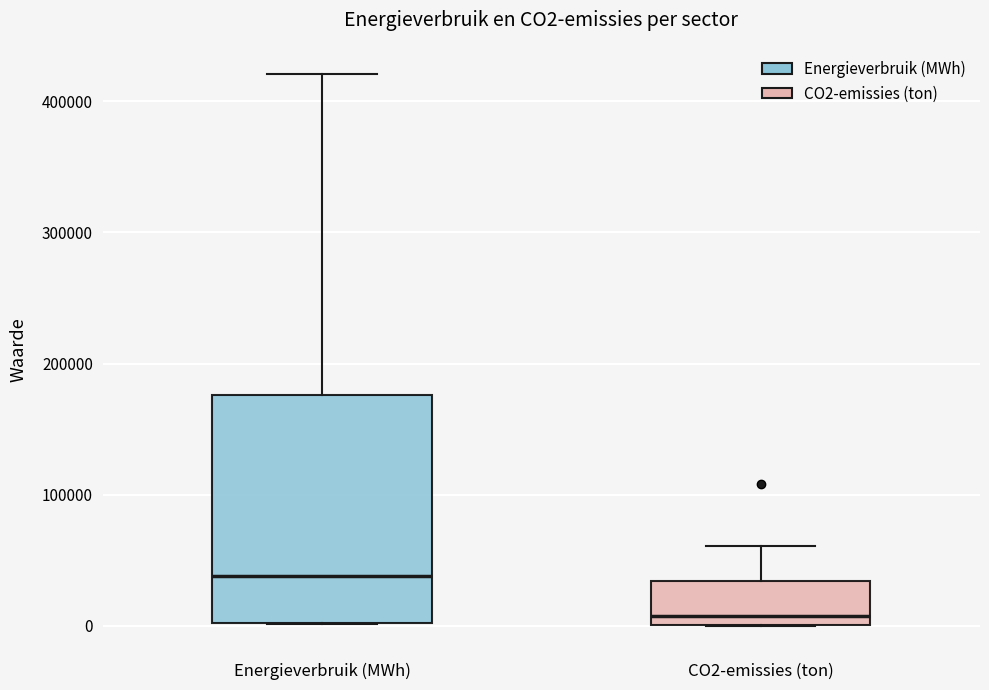

Reading left to right, transcribe this box plot: for each box, give where its median line is, the range the box spans, and where its two whiskers end, as read against the y-axis. The values are not printed on the chart, so give them approximately, as read against the axis.

Energieverbruik (MWh): median 40000, box 0 to 180000, whiskers 0 to 420000
CO2-emissies (ton): median 10000, box 0 to 30000, whiskers 0 to 60000